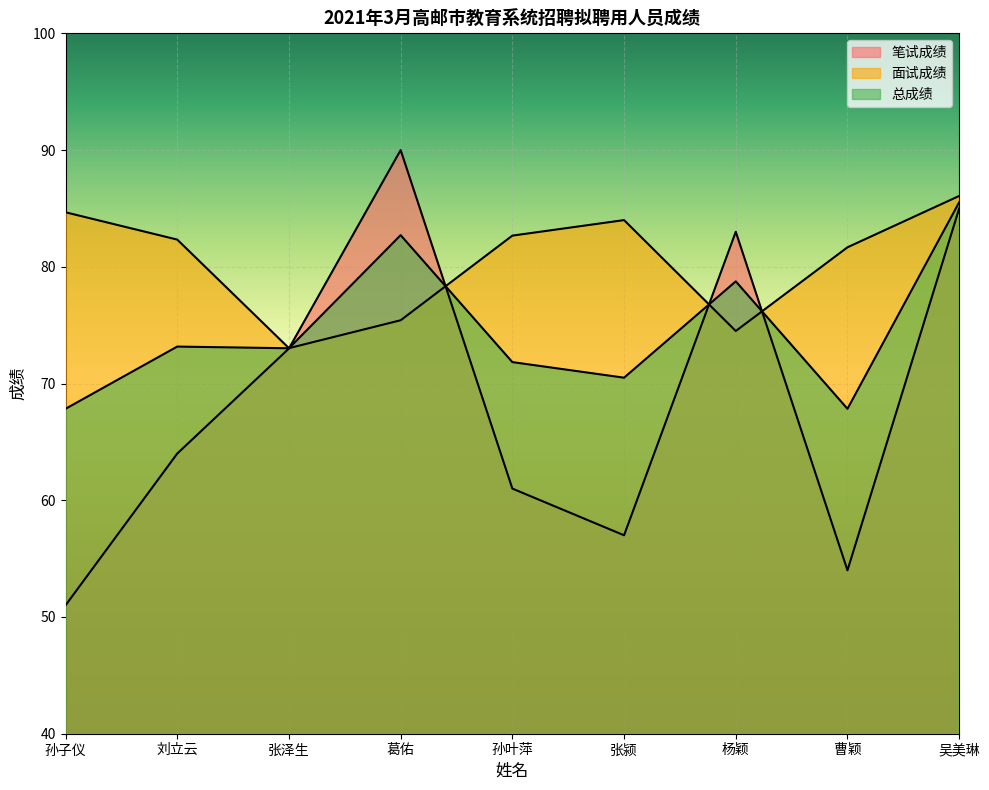

True or false: 总成绩 has more than 1 interior local peaks.

True